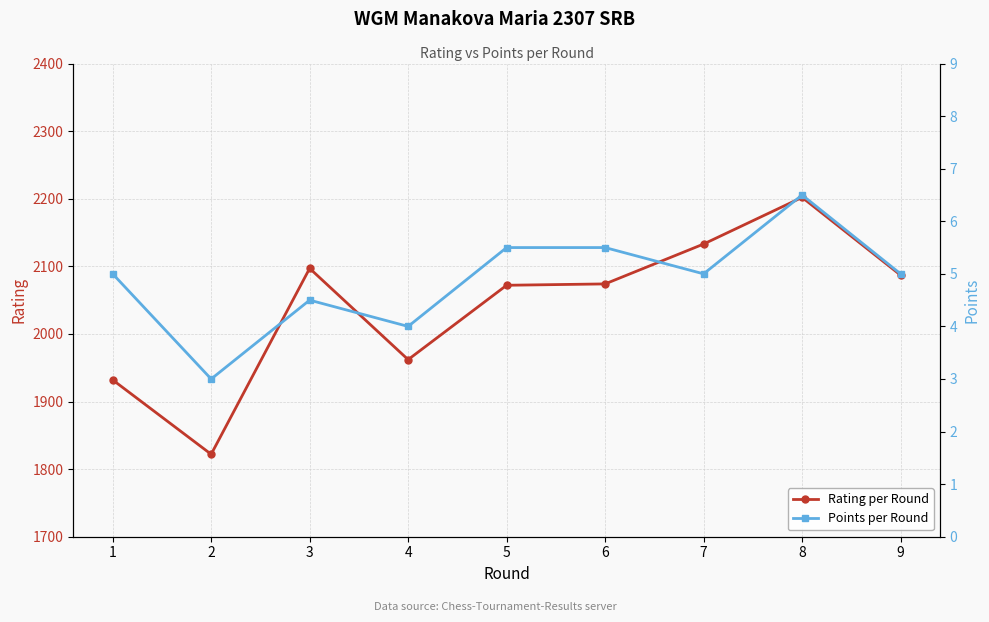

Reading left to right, transcribe all the data shown in this chart.

Rating per Round: 1932.0	1822.0	2097.0	1962.0	2072.0	2074.0	2133.0	2202.0	2087.0
Points per Round: 5.0	3.0	4.5	4.0	5.5	5.5	5.0	6.5	5.0